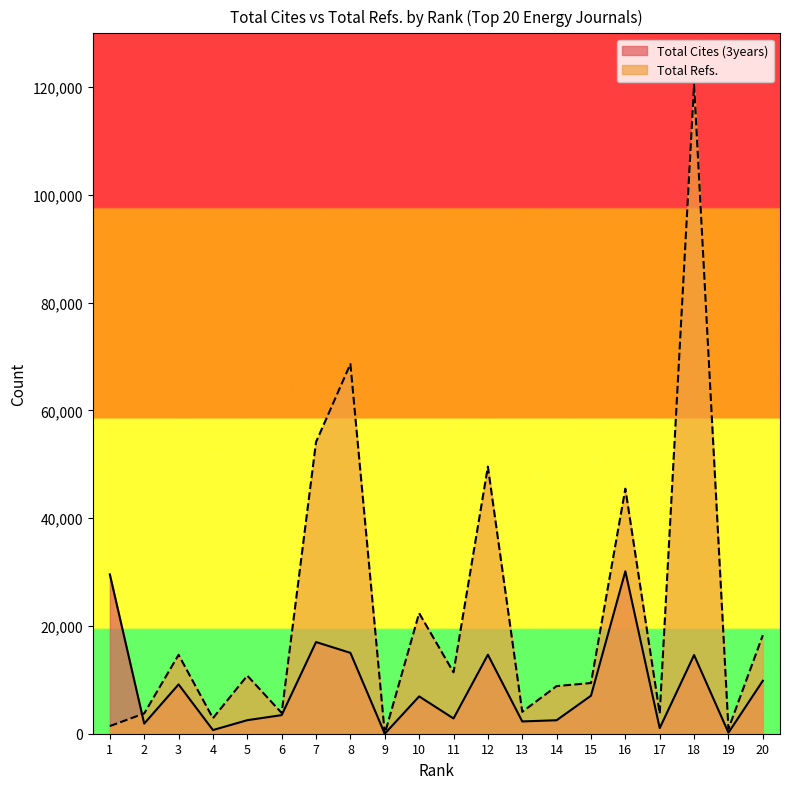

Where is the first local maximum for Total Cites (3years)?

3